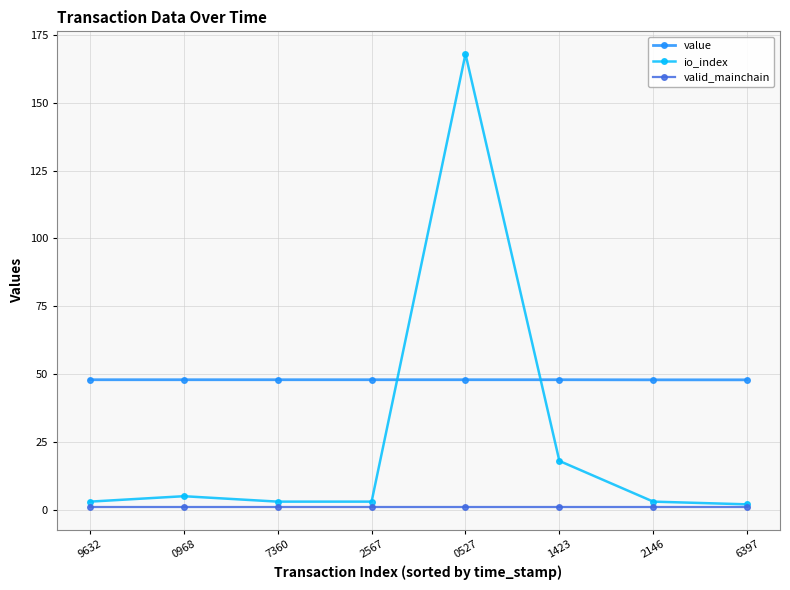

How many categories are shown in the chart?

8